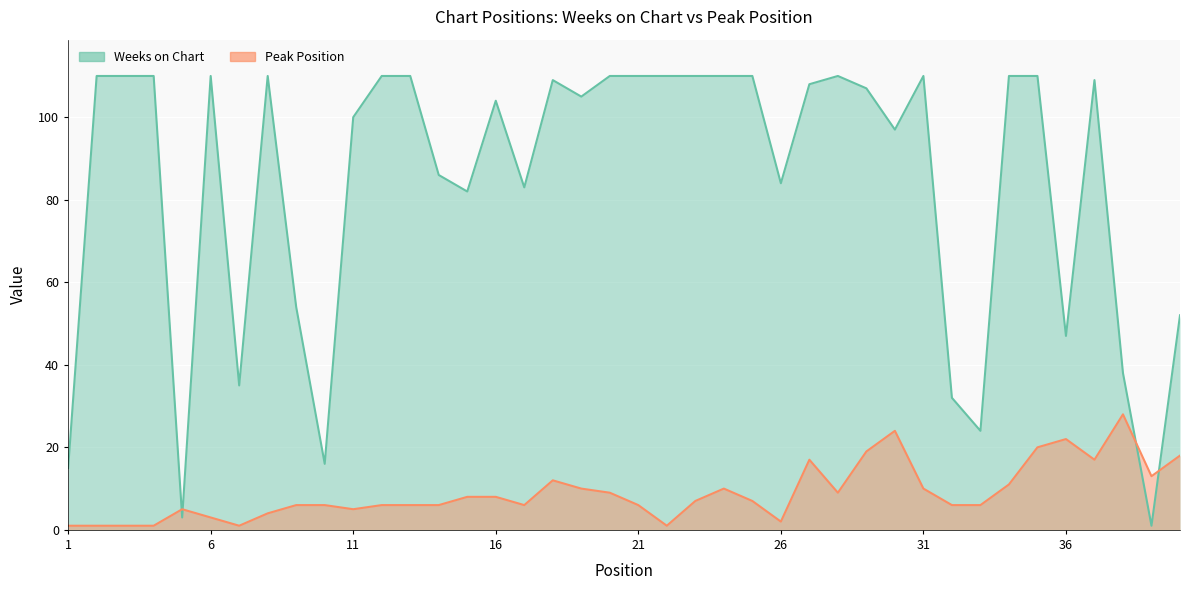

True or false: Weeks on Chart and Peak Position intersect in this chart.

True